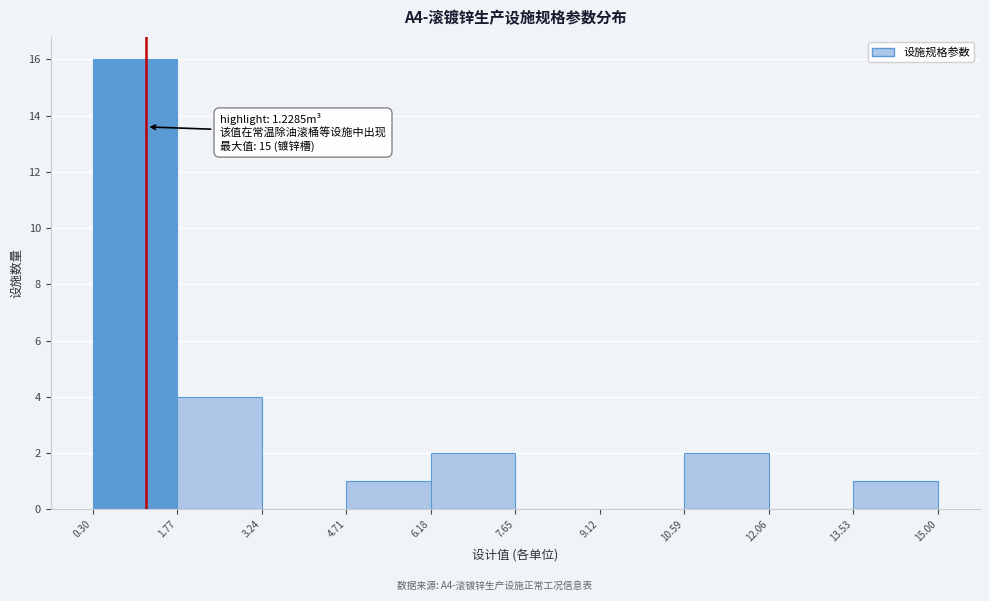

Over which range of the x-axis is the bar tallest?

0.30 to 1.77